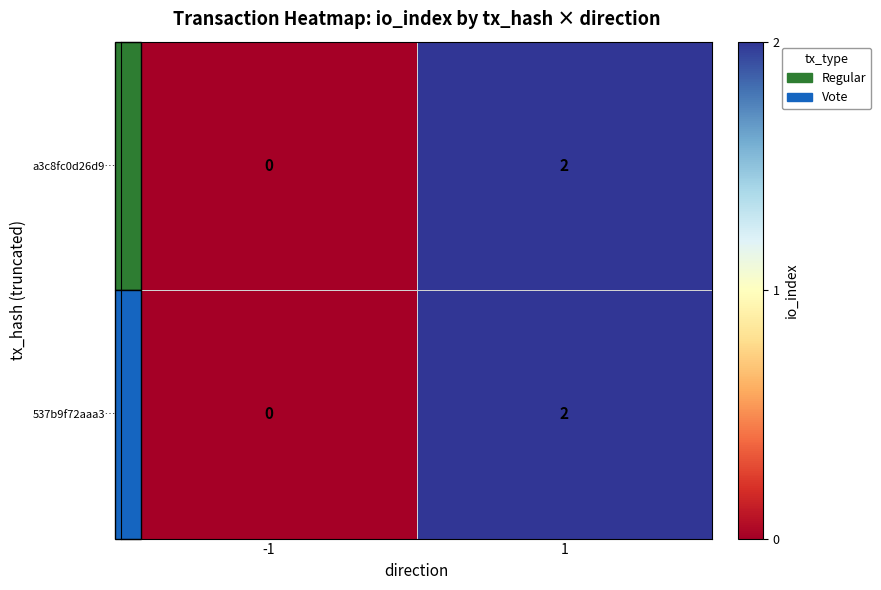

List the labels in order of 537b9f72aaa3… value, smallest first.

-1, 1